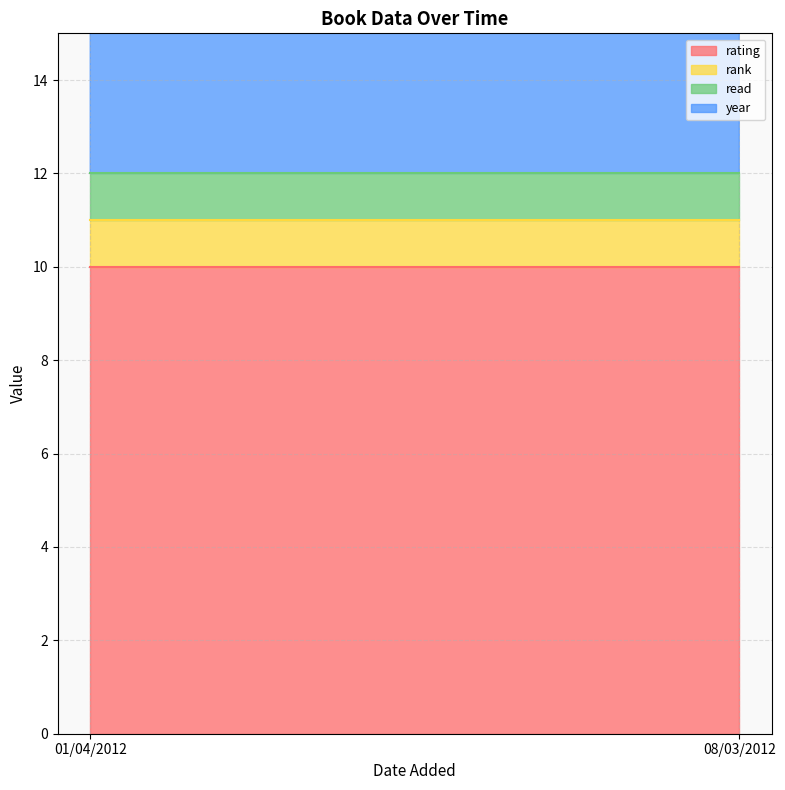

Reading left to right, transcribe all the data shown in this chart.

rating: 01/04/2012=10	08/03/2012=10
rank: 01/04/2012=1	08/03/2012=1
read: 01/04/2012=1	08/03/2012=1
year: 01/04/2012=2012	08/03/2012=2011